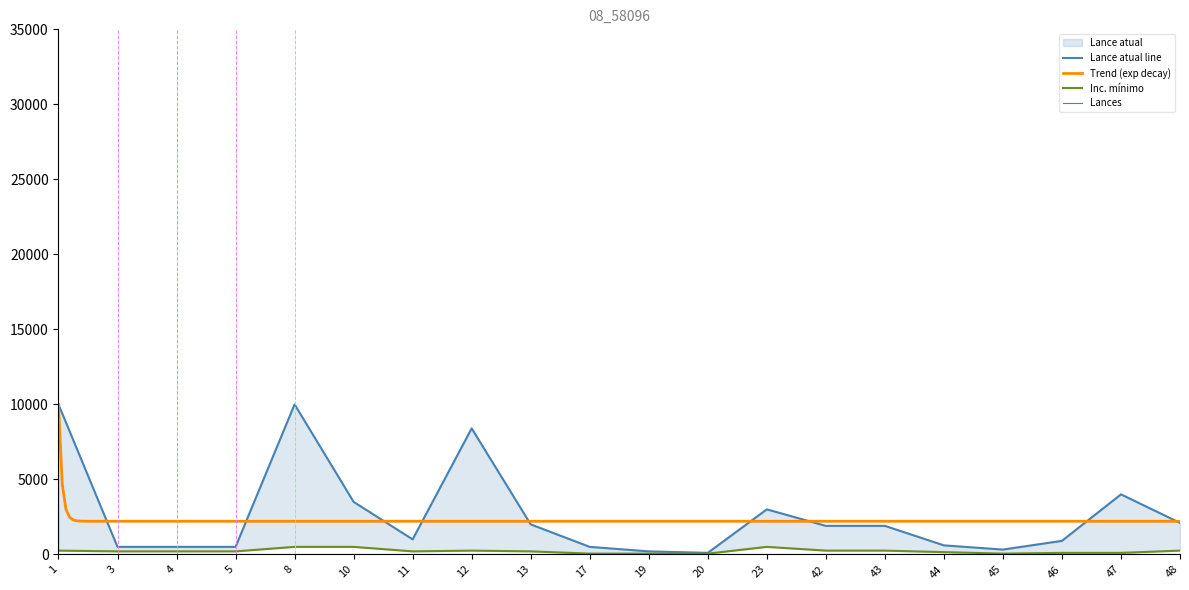

What is the value of the Inc. mínimo point at the 9th from the left?

200